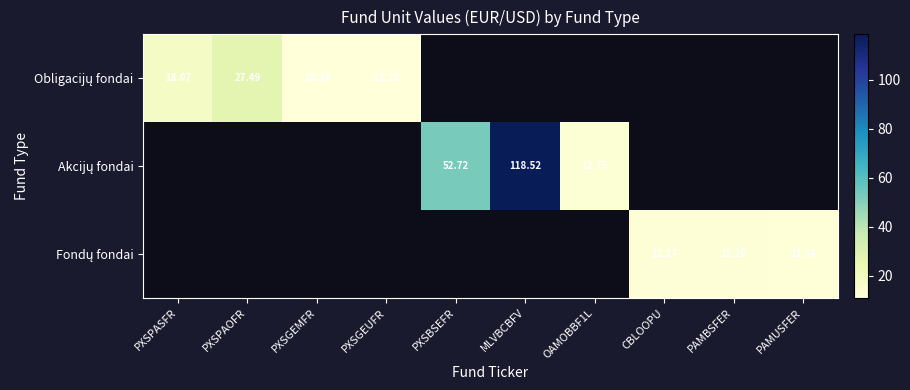

List the series in order of their overall mean, lowest first.

Obligacijų fondai, Akcijų fondai, Fondų fondai